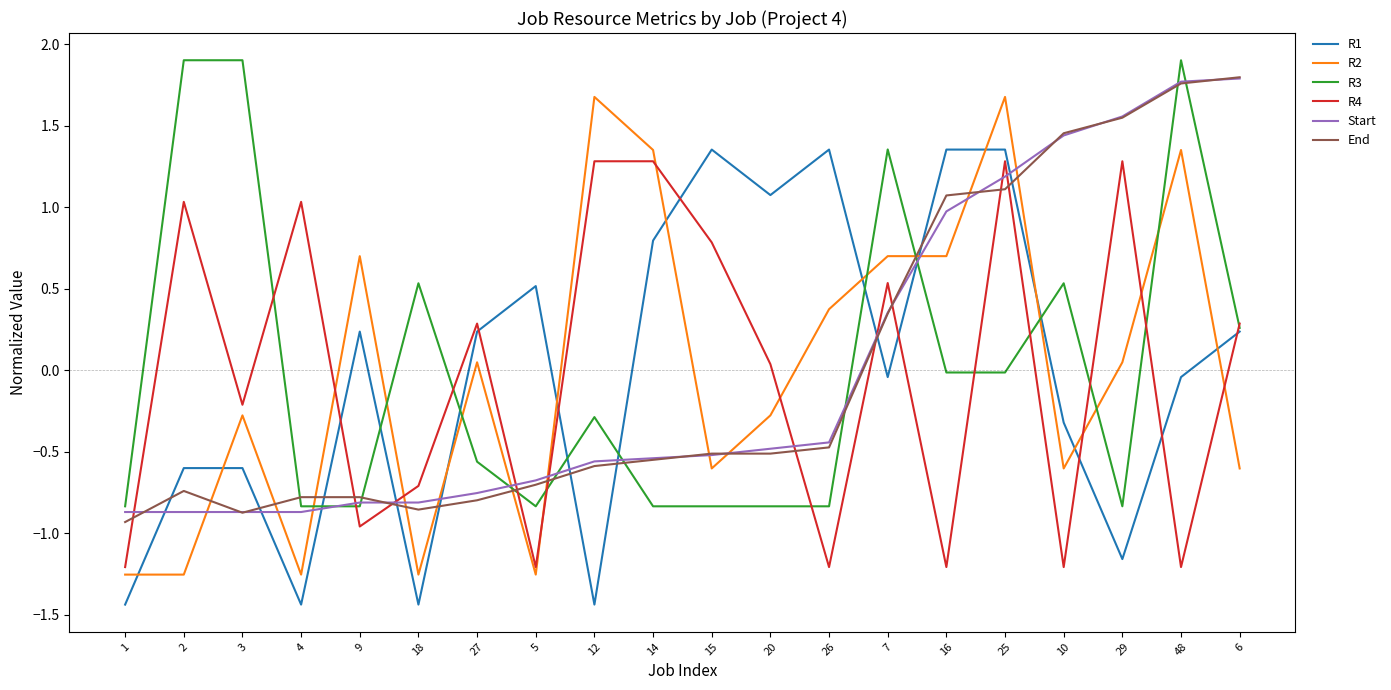

Where do R2 and Start first cross each other?

2 and 3